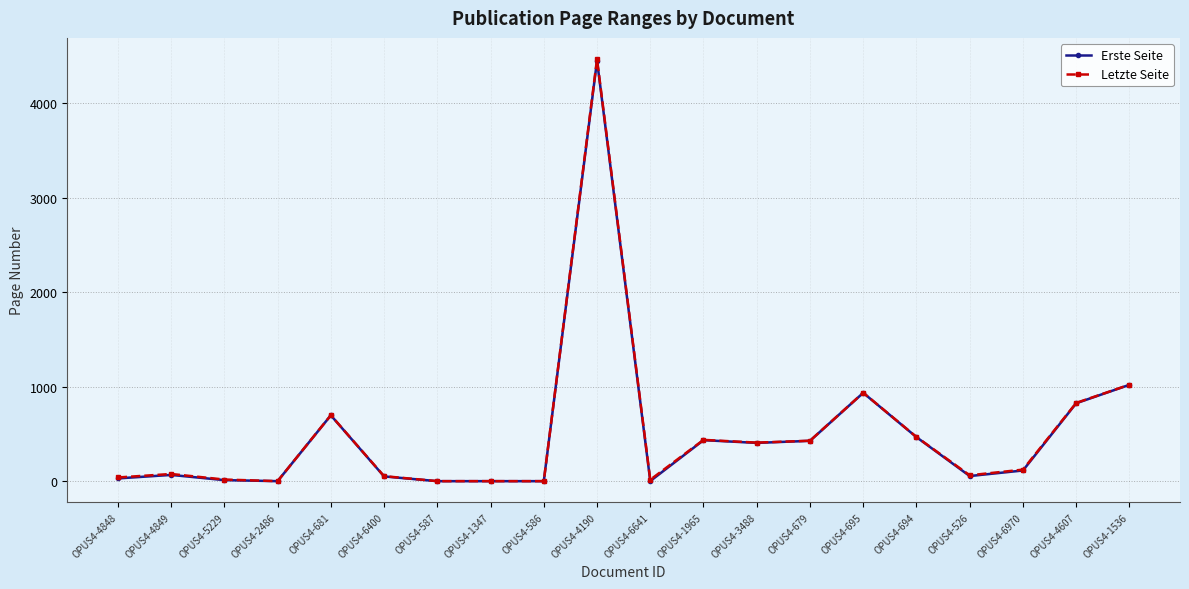

What is the sum of all Erste Seite values?

9984